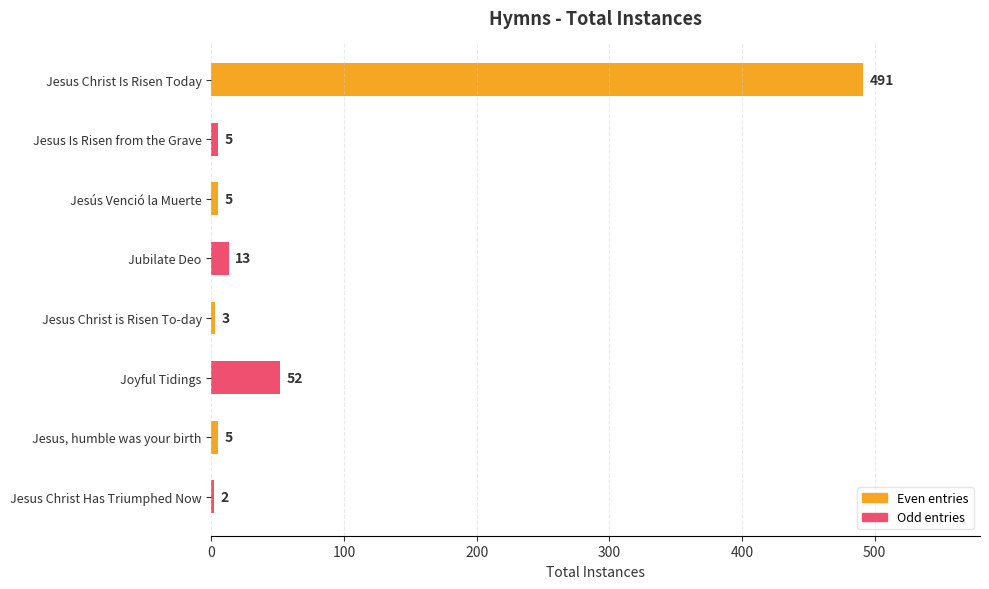

What is the smallest value displayed?

2